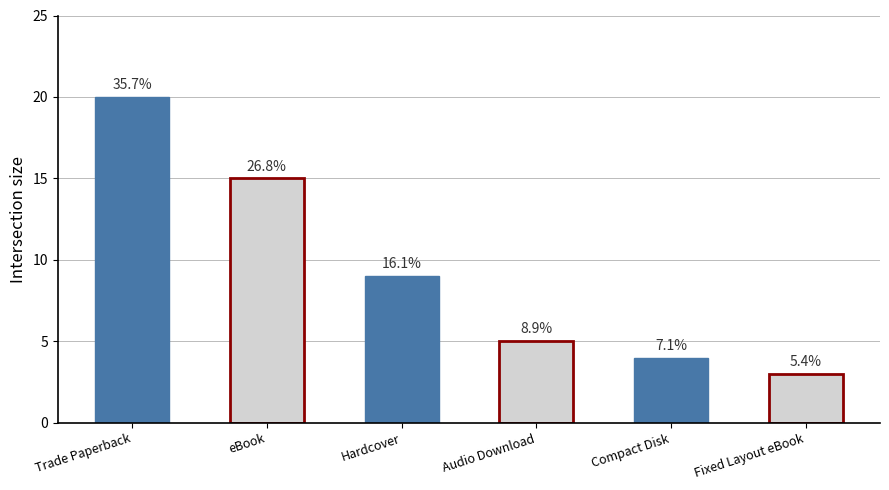

How many bars are there in total?

6